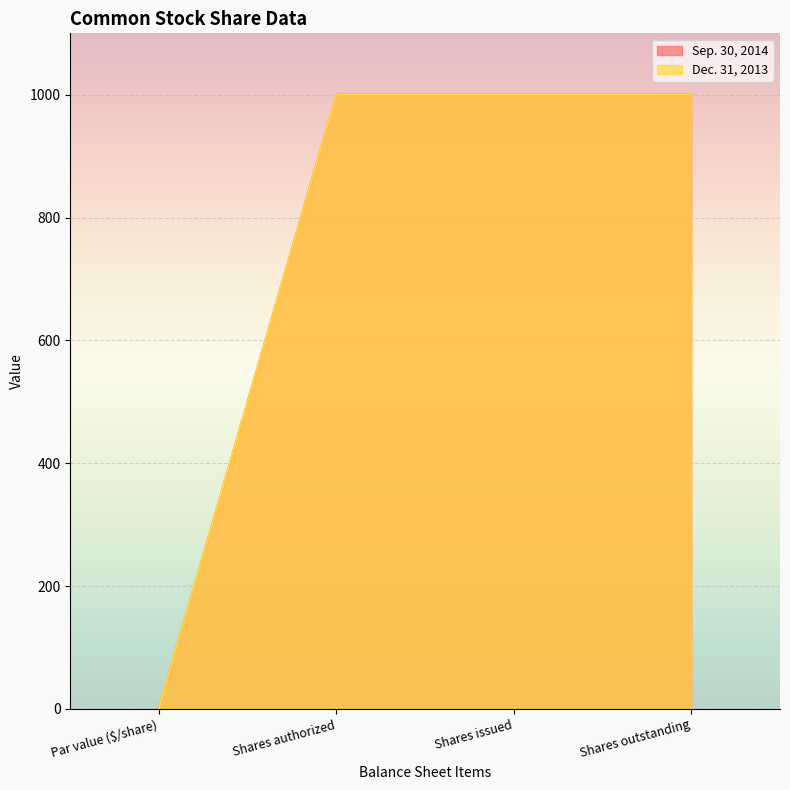

What is the smallest value displayed?

1